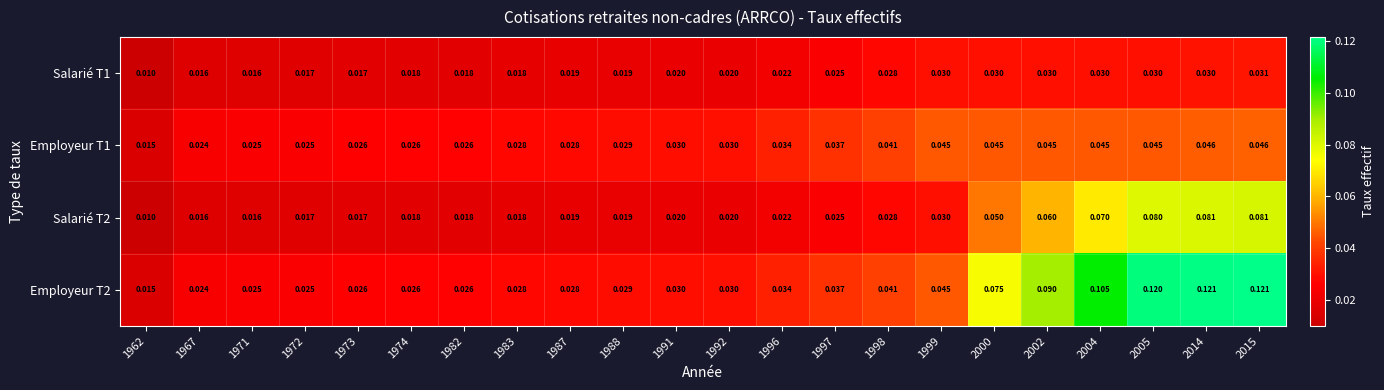

Is the value of Employeur T1 at 2000 greater than the value of Salarié T1 at 1982?

Yes